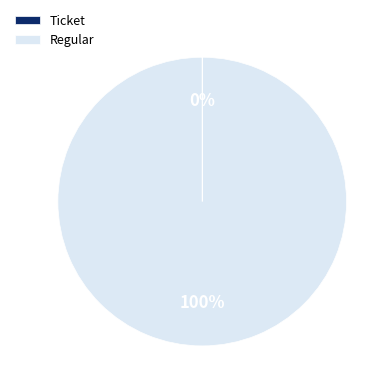

Is it true that Regular is 94% of the pie?

False